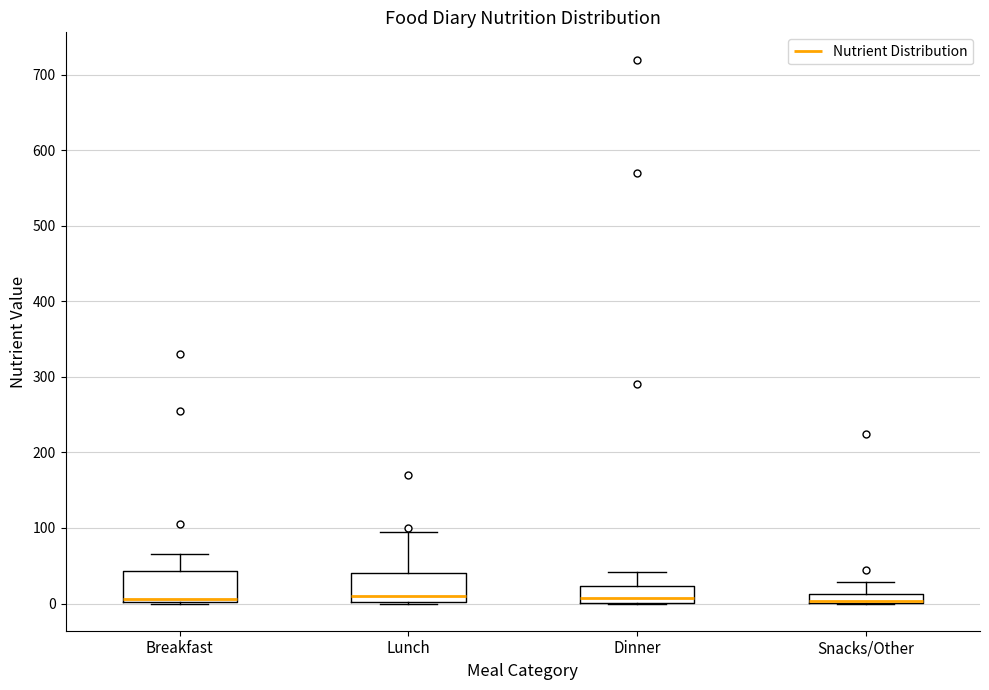

Where does the upper whisker of the box for Breakfast end on the y-axis? The values are not printed on the chart, so give them approximately, as read against the axis.

70